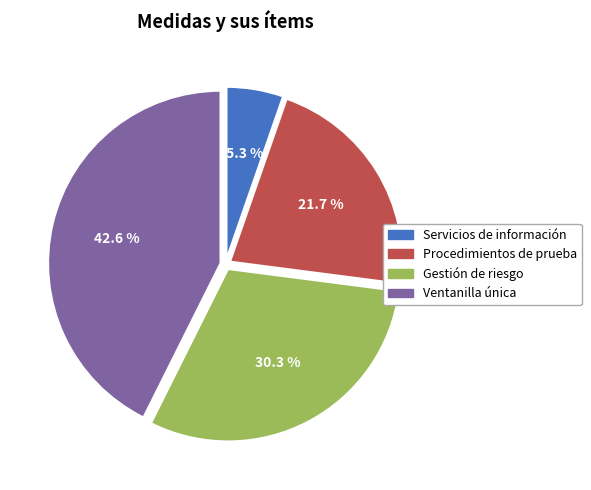

What portion of the pie excludes Ventanilla única?

57.4%